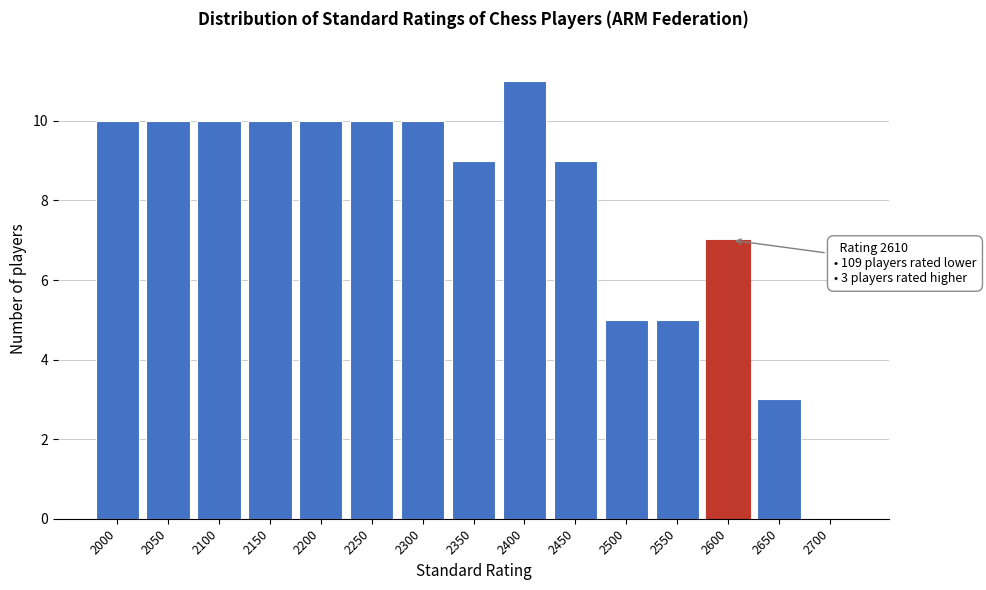

Reading left to right, transcribe all the data shown in this chart.

2000=10	2050=10	2100=10	2150=10	2200=10	2250=10	2300=10	2350=9	2400=11	2450=9	2500=5	2550=5	2600=7	2650=3	2700=0